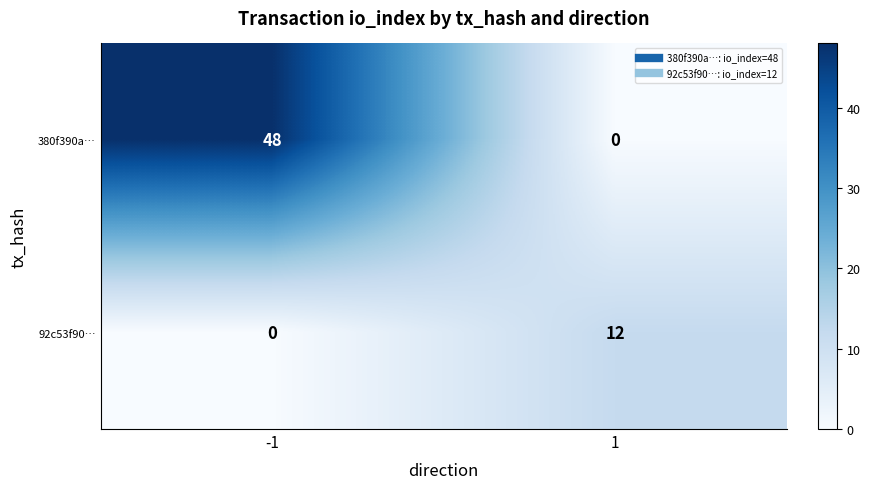

What is the average value of the 92c53f90… series?

6